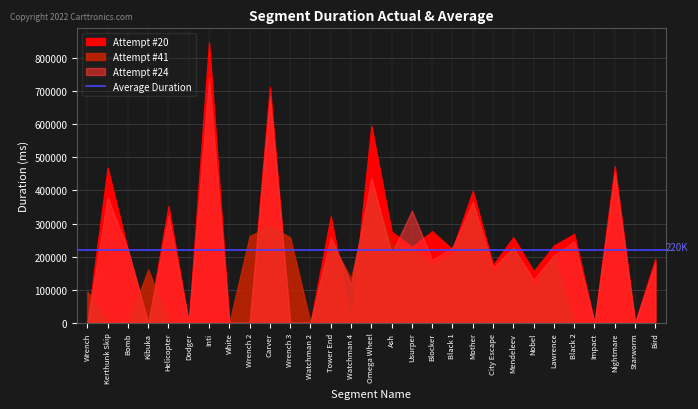

Is it true that Attempt #24 equals 323005 at Helicopter?

True